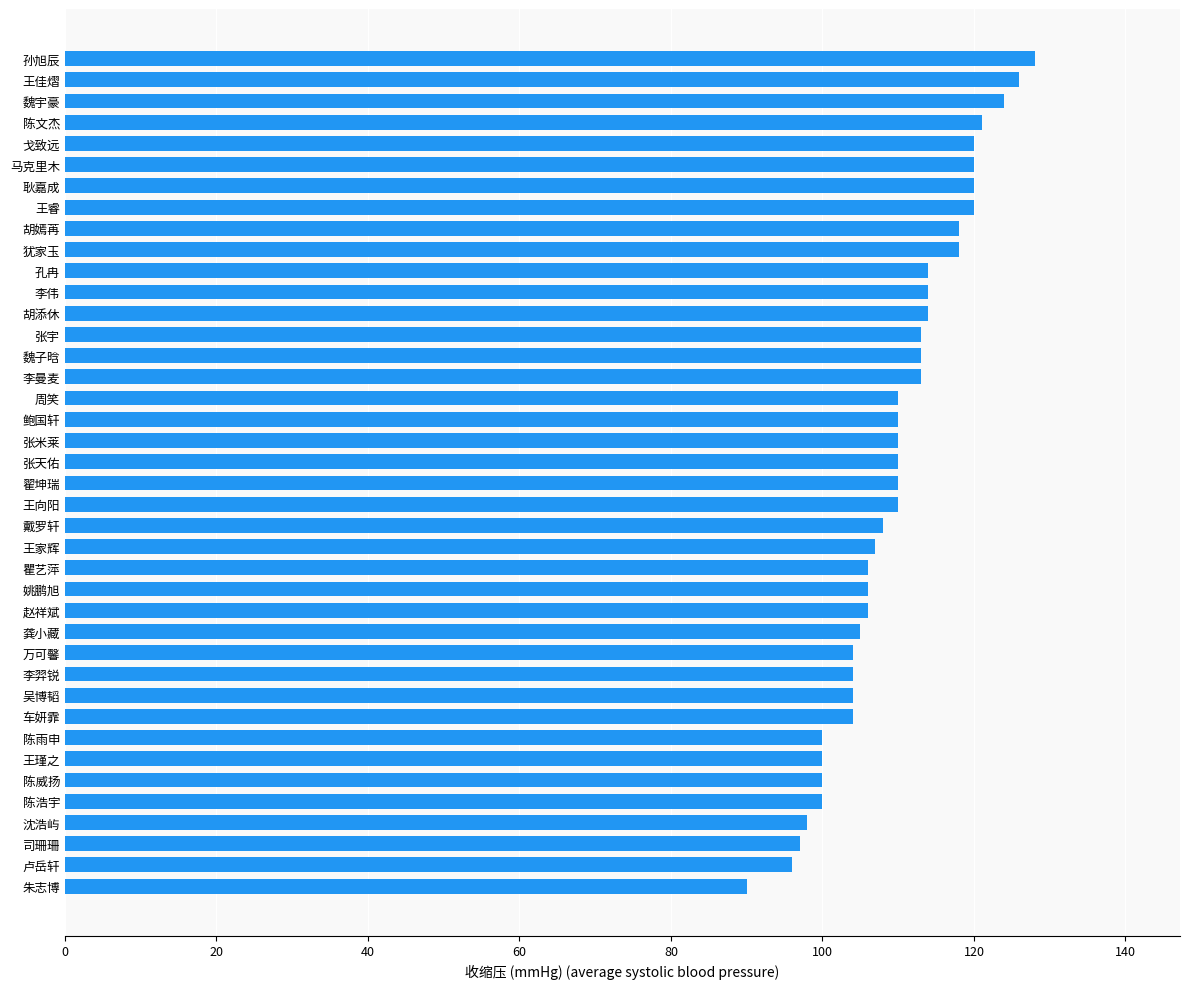

What is the greatest value displayed?

128